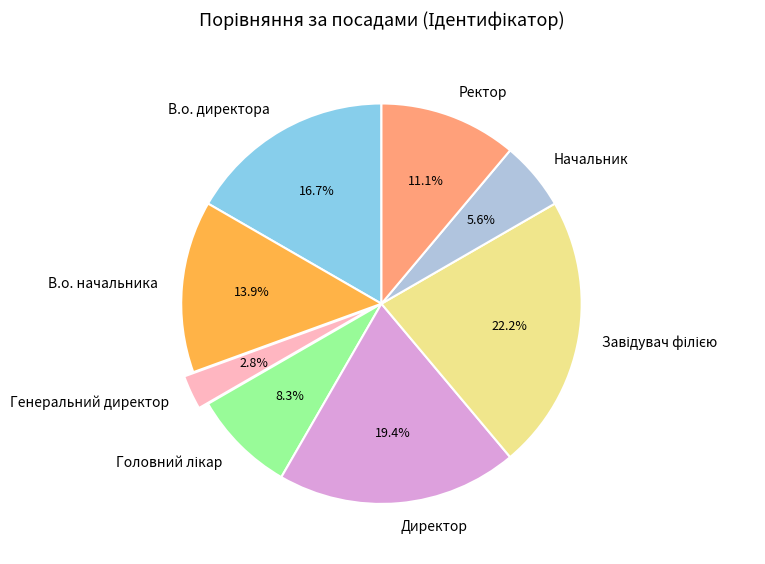

Combined, do В.о. директора and Директор account for over 50%?

No